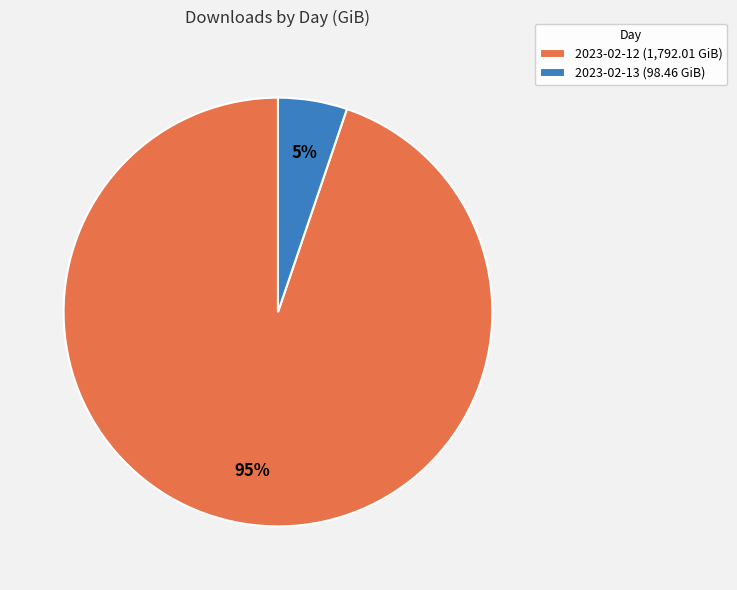

How many slices are in this pie chart?

2